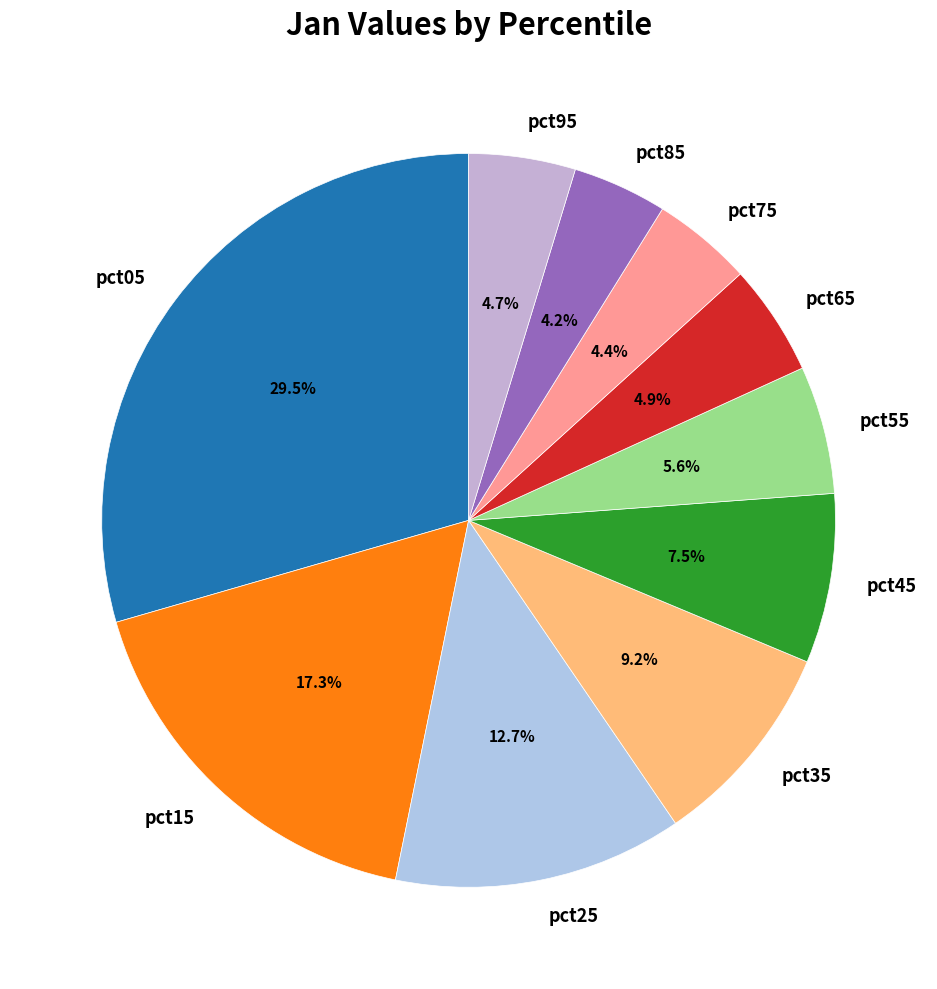

Which has a higher value, pct15 or pct45?

pct15